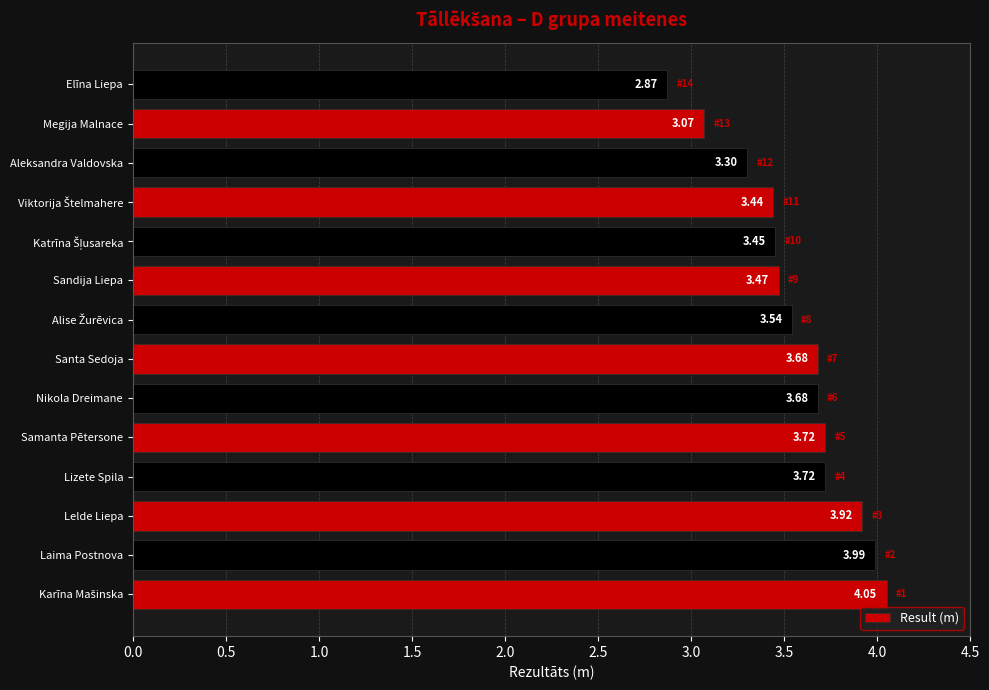

What is the sum of all values?

49.9